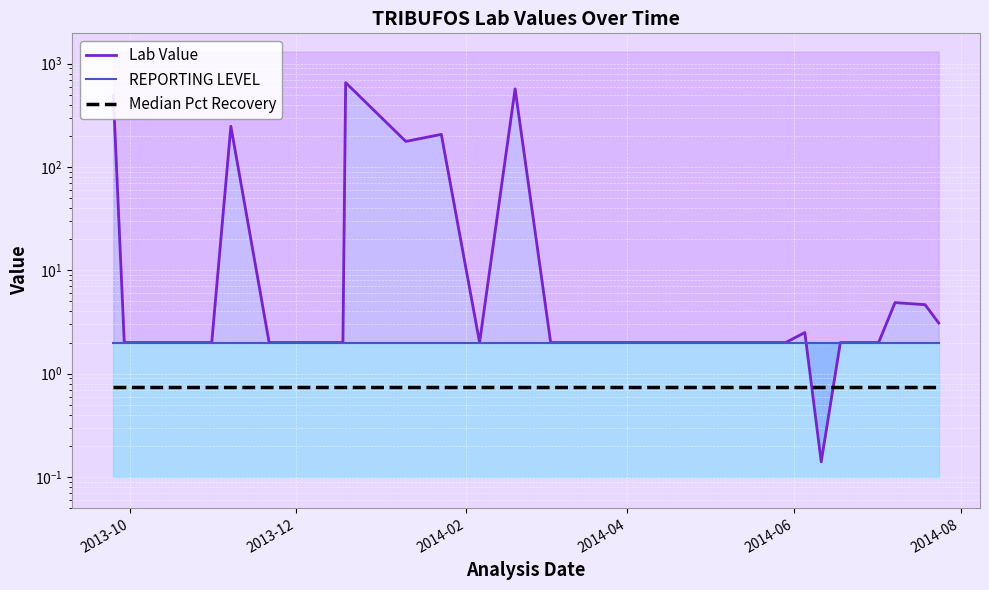

What are all the series names shown in the legend?

Lab Value, REPORTING LEVEL, Median Pct Recovery